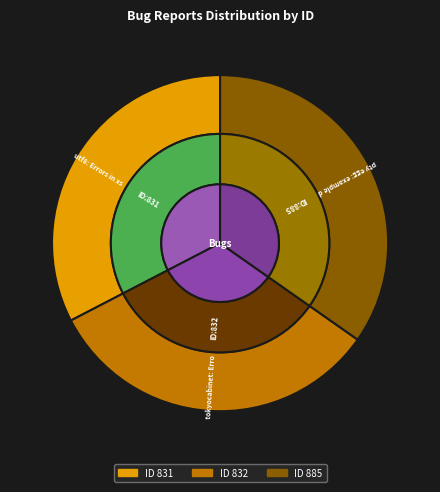

Count the number of slices in the pie.

3